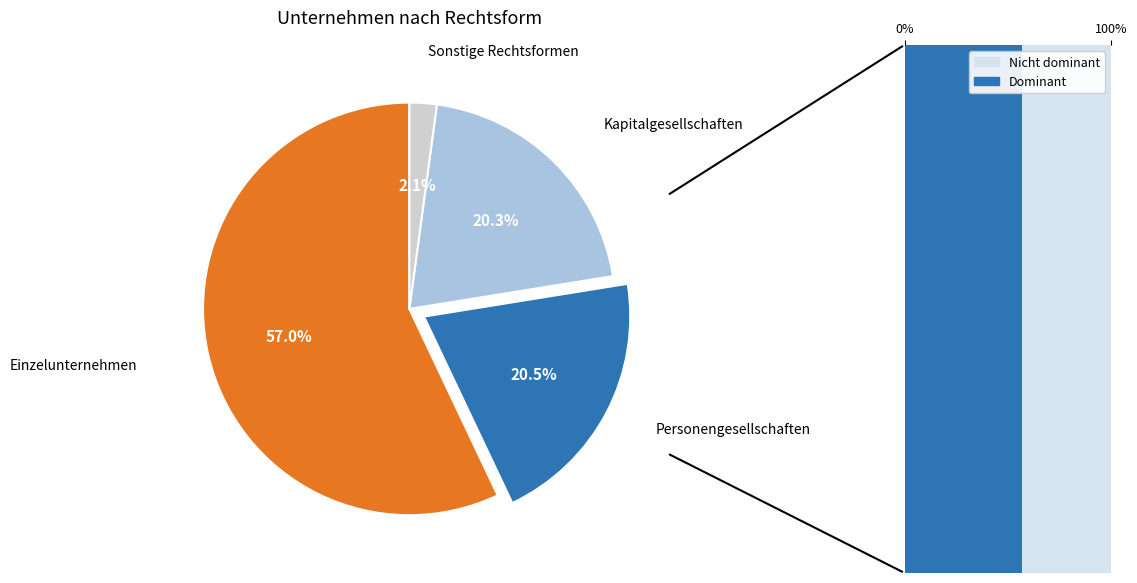

How many segments does this pie chart have?

4